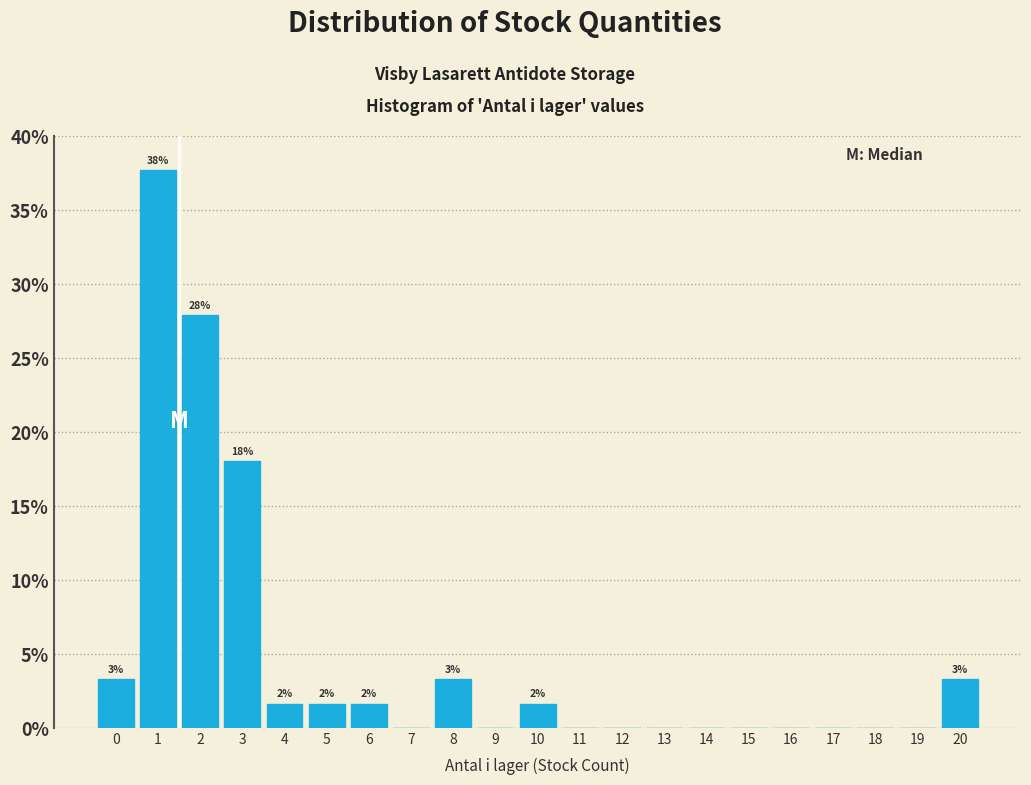

Reading left to right, what are all the values shown in this chart?

0=3.3	1=37.7	2=27.9	3=18.0	4=1.6	5=1.6	6=1.6	7=0.0	8=3.3	9=0.0	10=1.6	11=0.0	12=0.0	13=0.0	14=0.0	15=0.0	16=0.0	17=0.0	18=0.0	19=0.0	20=3.3